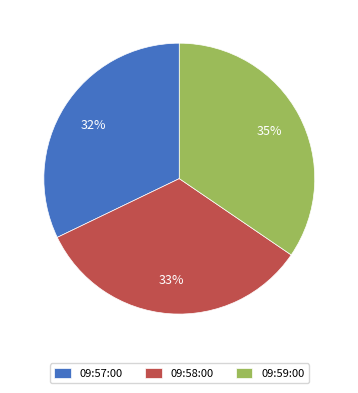

Which has a higher value, 09:59:00 or 09:57:00?

09:59:00